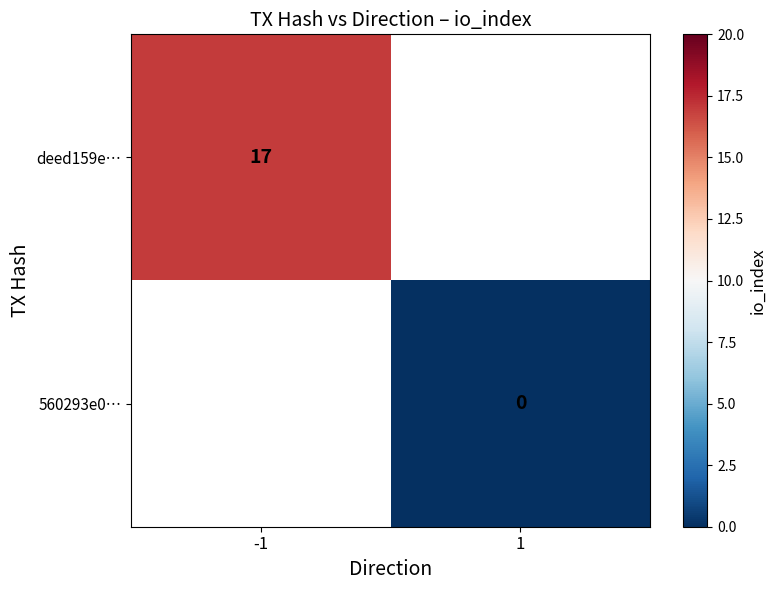

Is the value of deed159e… at -1 greater than the value of 560293e0… at 1?

Yes